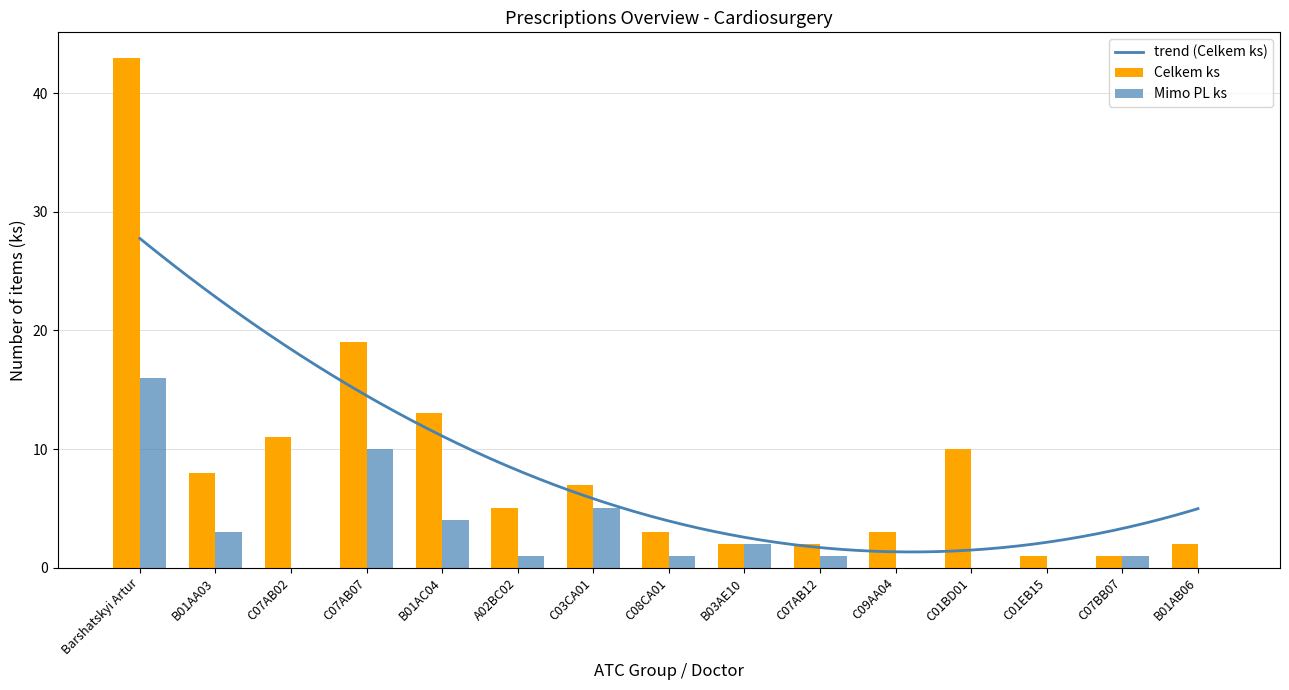

Which series has the widest spread of values?

Celkem ks